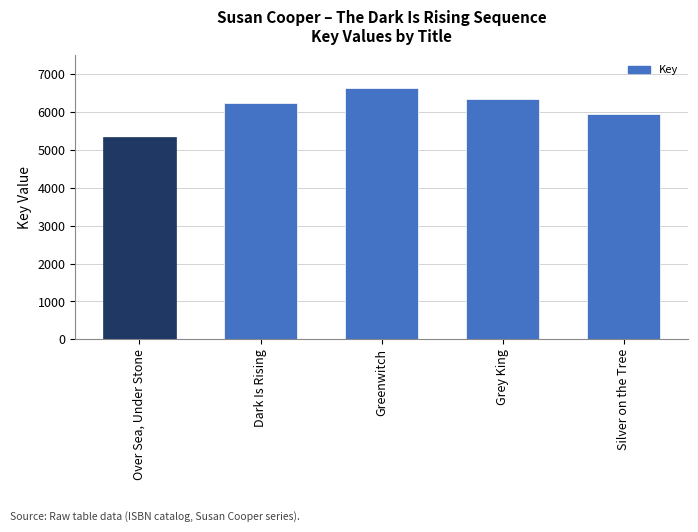

List the labels in order of value, largest first.

Greenwitch, Grey King, Dark Is Rising, Silver on the Tree, Over Sea, Under Stone